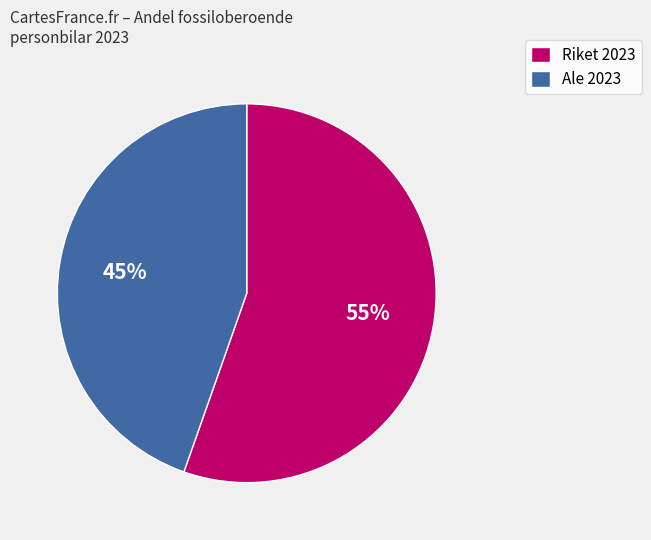

Is there a majority slice in this chart?

Yes